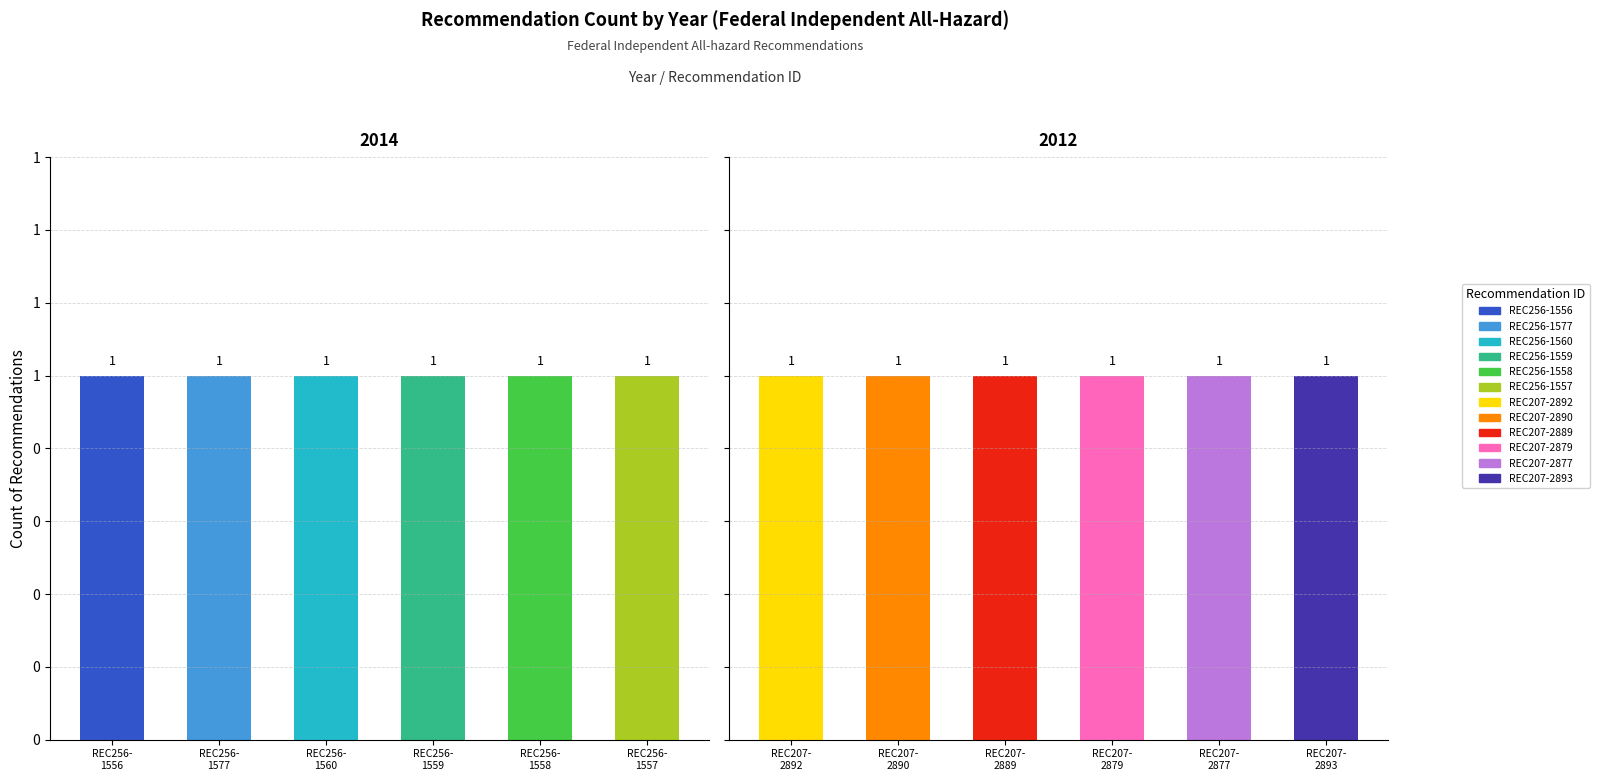

Does the chart contain stacked bars?

No